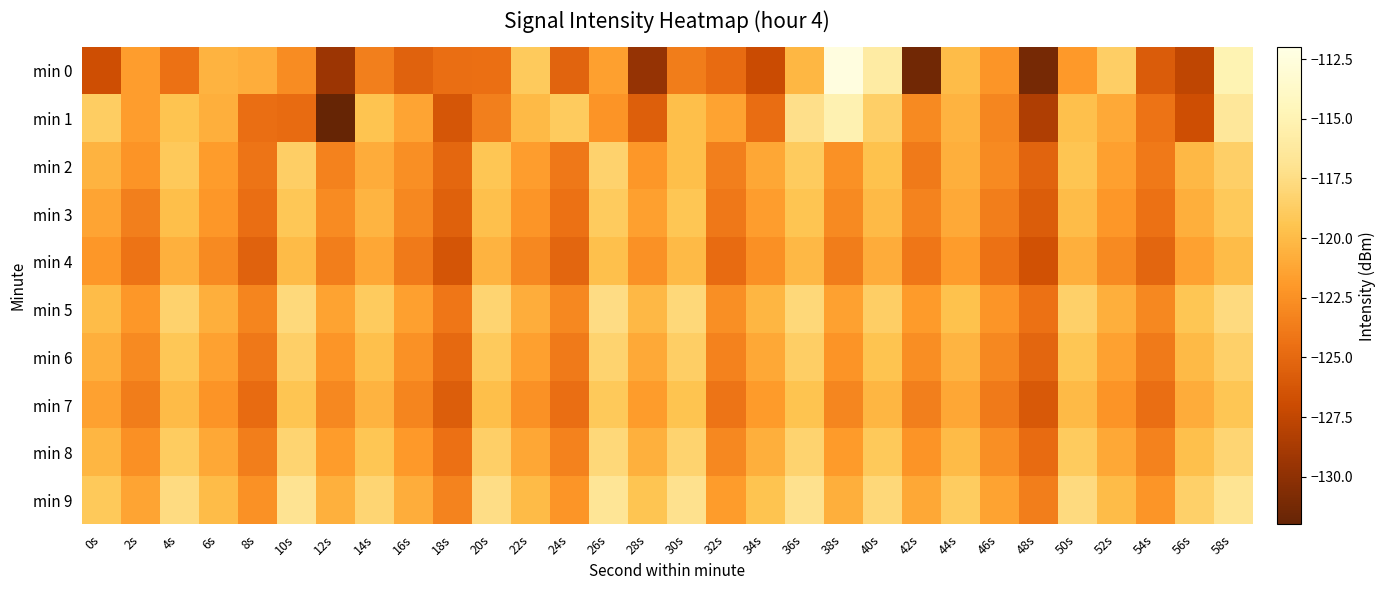

How many series are shown in this chart?

10